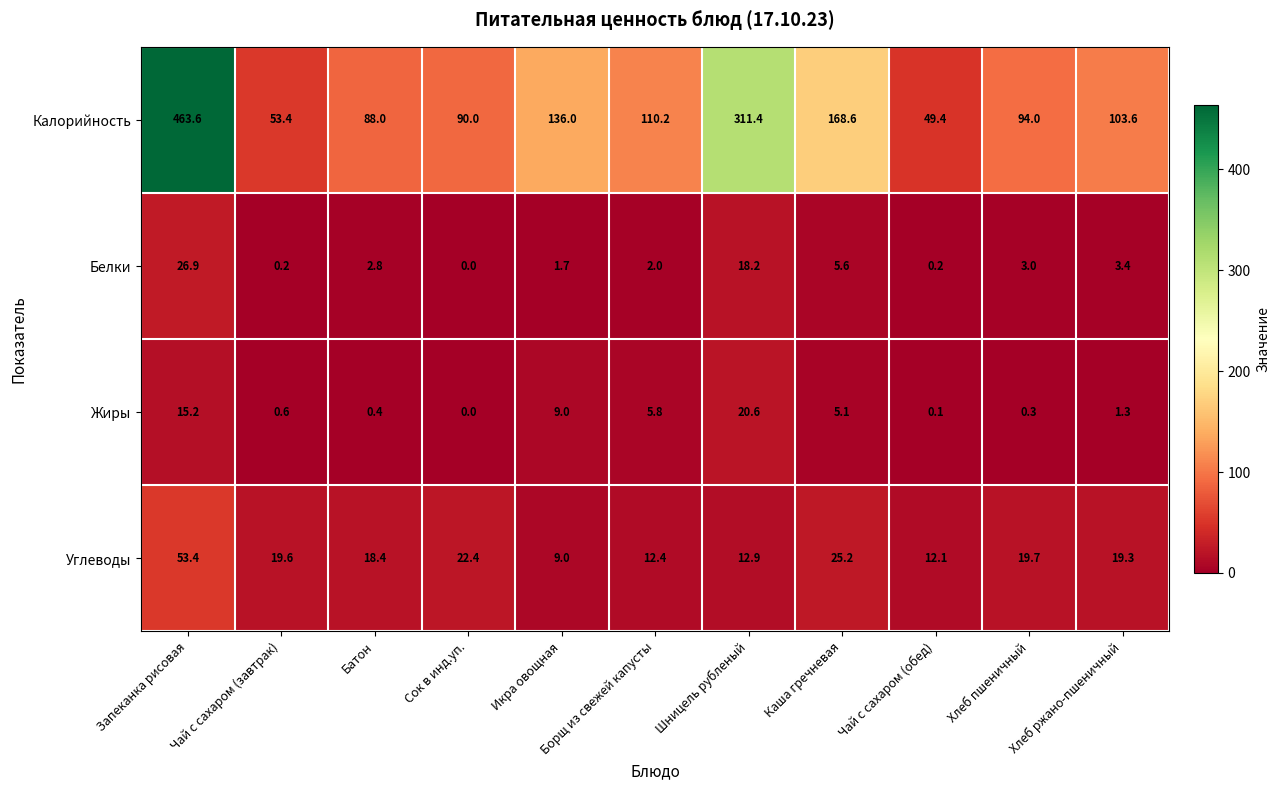

The value of Белки at Сок в инд.уп. is 0.0. True or false?

True